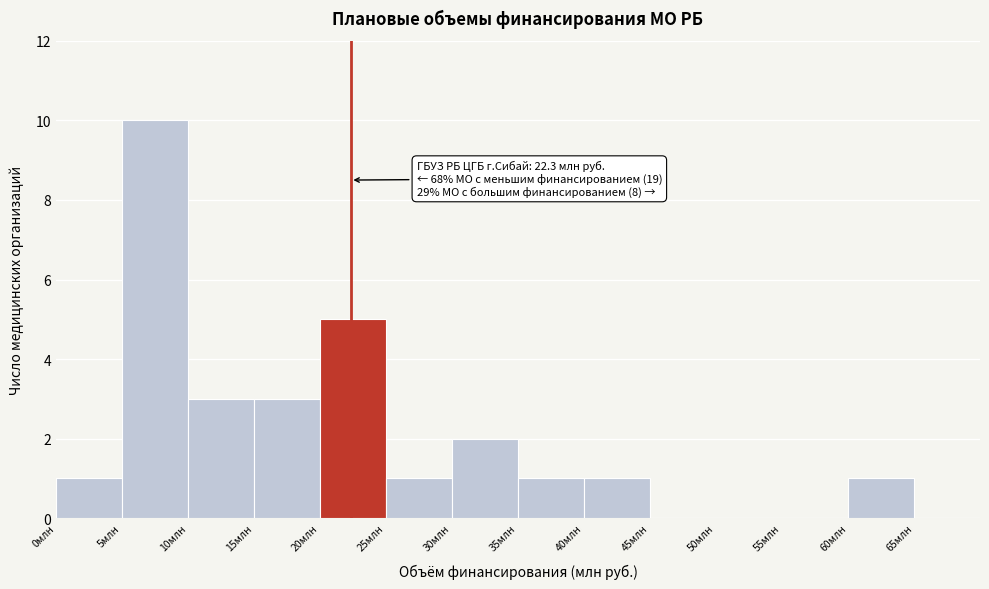

Over which range of the x-axis is the bar tallest?

5 to 10